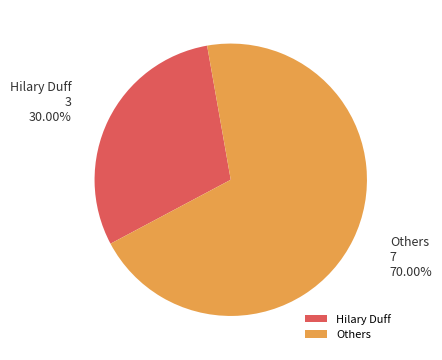

Do Others and Hilary Duff together represent more than half of the pie?

Yes